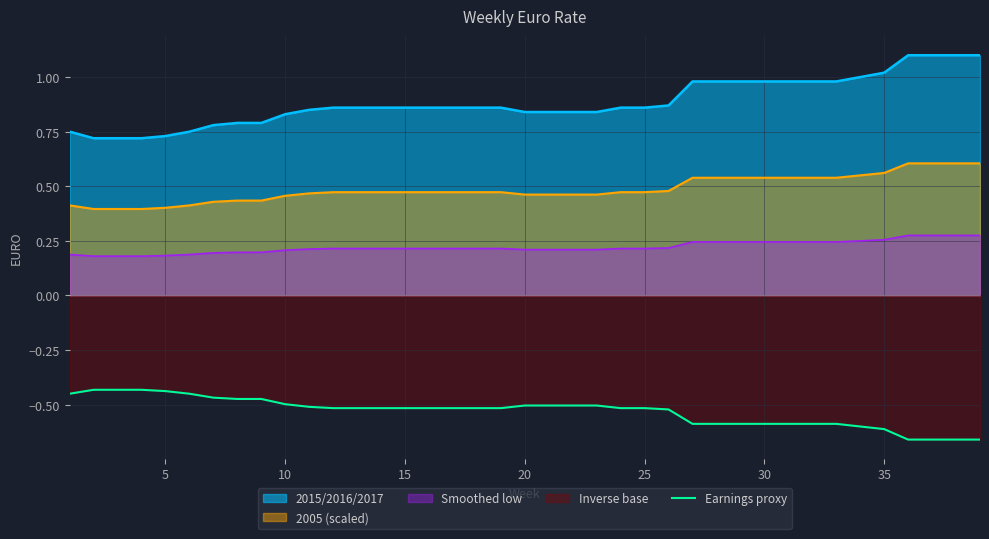

Rank the series by their average value, from lowest to highest.

Earnings proxy, Smoothed low, 2005 (scaled), 2015/2016/2017